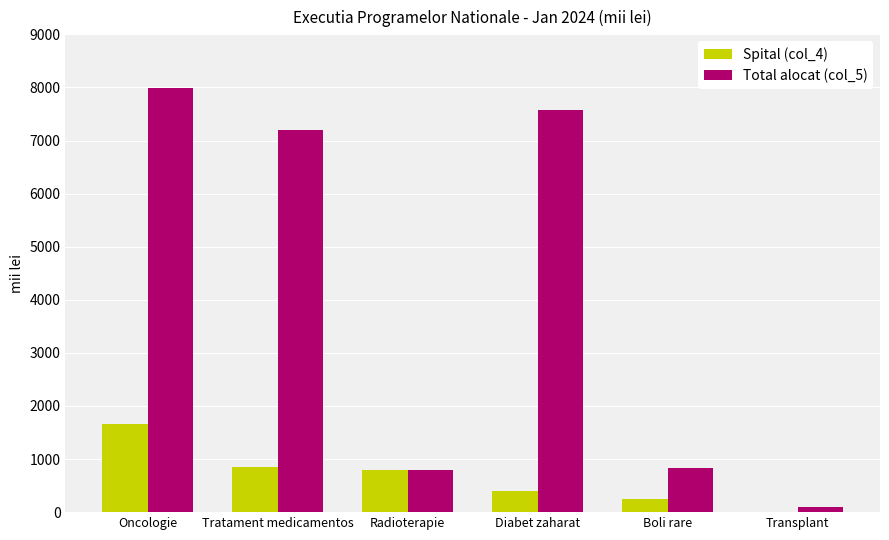

How many groups of bars are there?

6